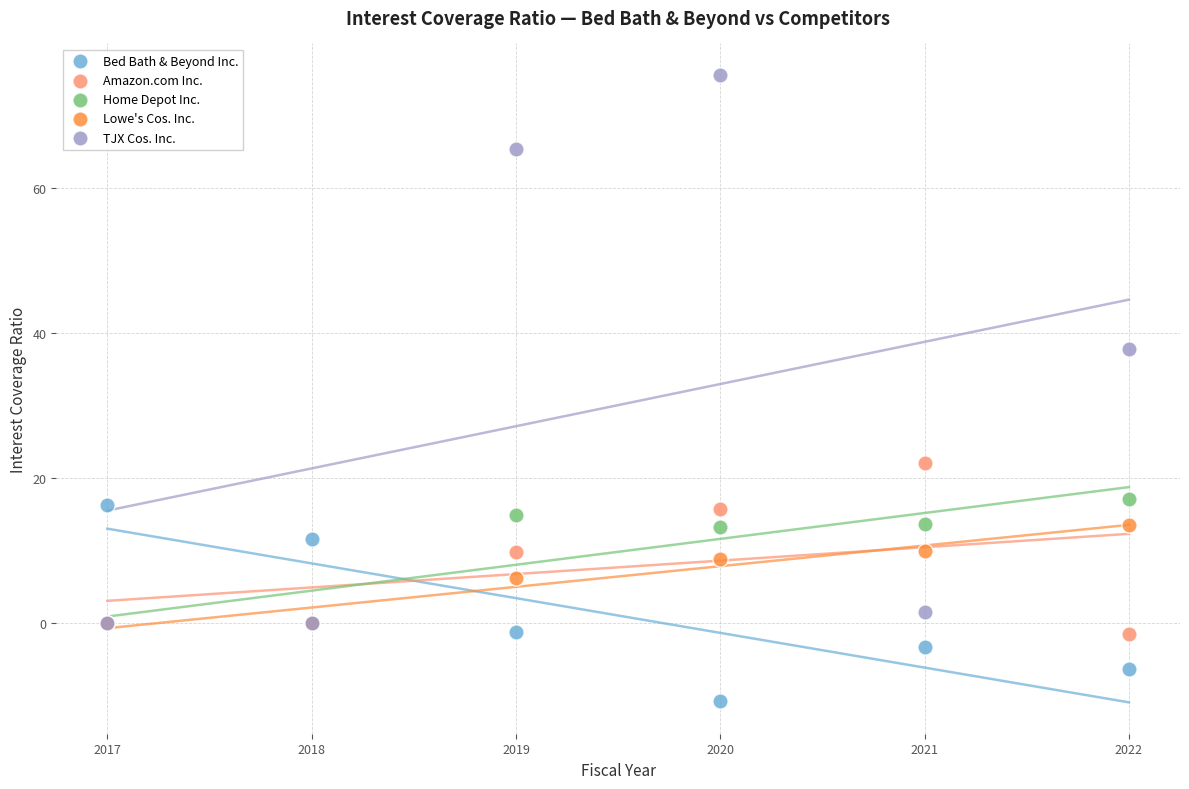

Which series contains the lowest Y value?

Bed Bath & Beyond Inc.